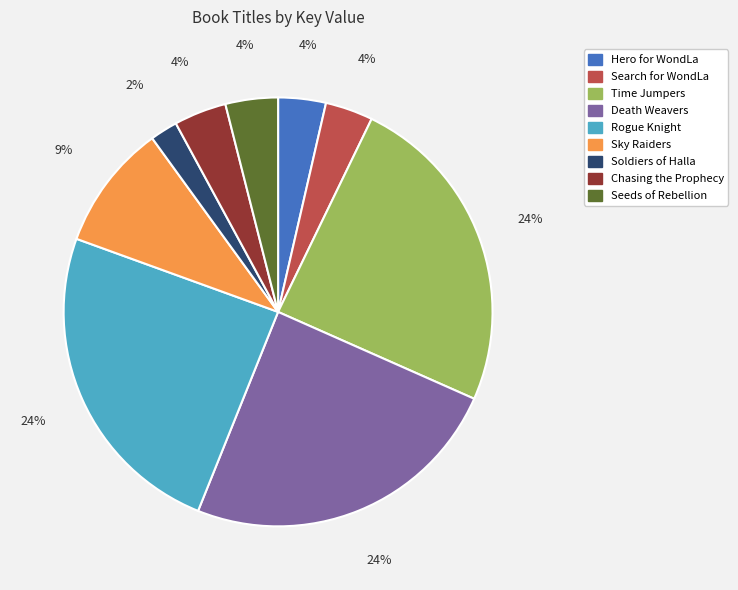

Does any single category account for the majority?

No